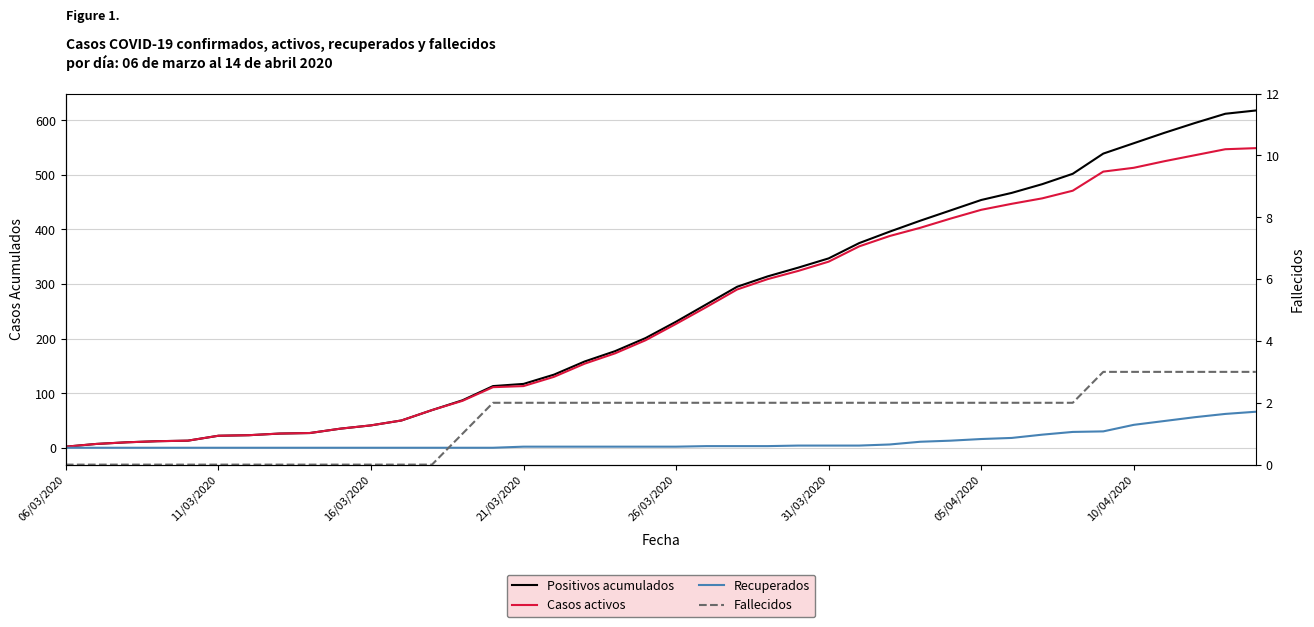

Is the value of Casos activos at 12 greater than the value of Positivos acumulados at 21/03/2020?

Yes